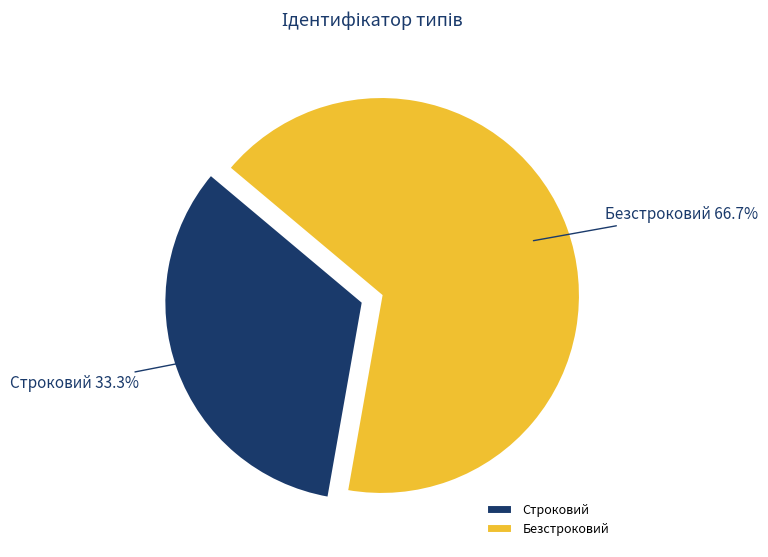

To the nearest percent, what is the difference between the largest and smallest slice percentages?

33%